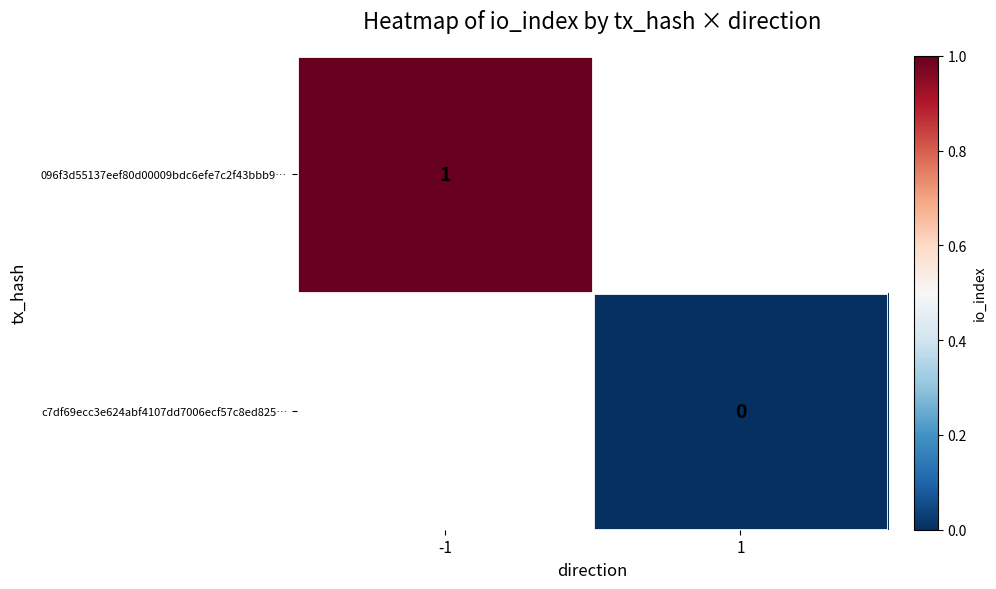

Is the value of c7df69ecc3e624abf4107dd7006ecf57c8ed825… at 1 greater than the value of 096f3d55137eef80d00009bdc6efe7c2f43bbb9… at -1?

No